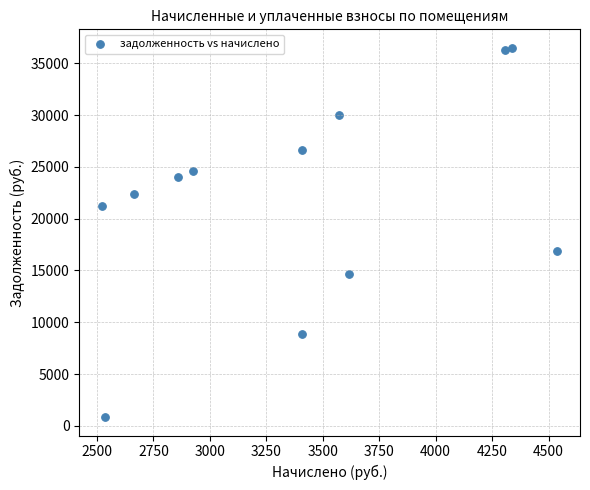

What Y value in the scatter plot is closest to 18675?

16880.8